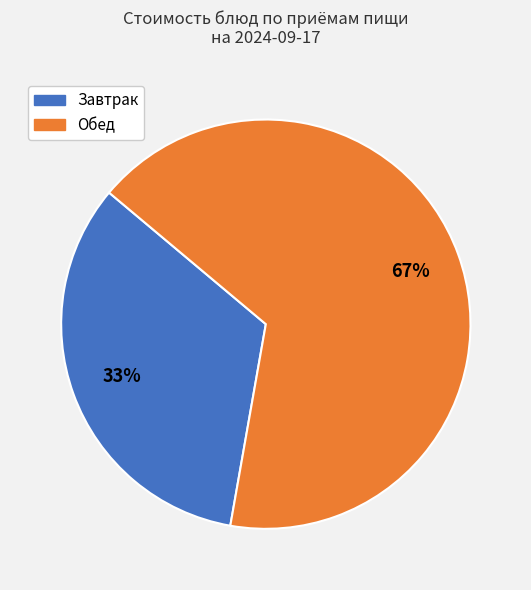

Does any single category account for the majority?

Yes